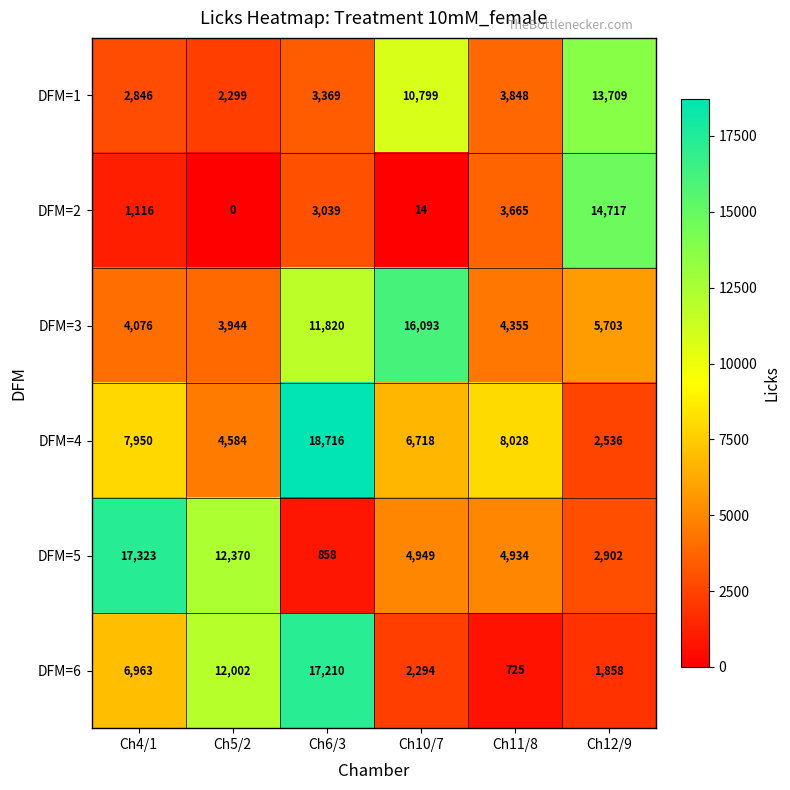

How many data points does each series have?

6